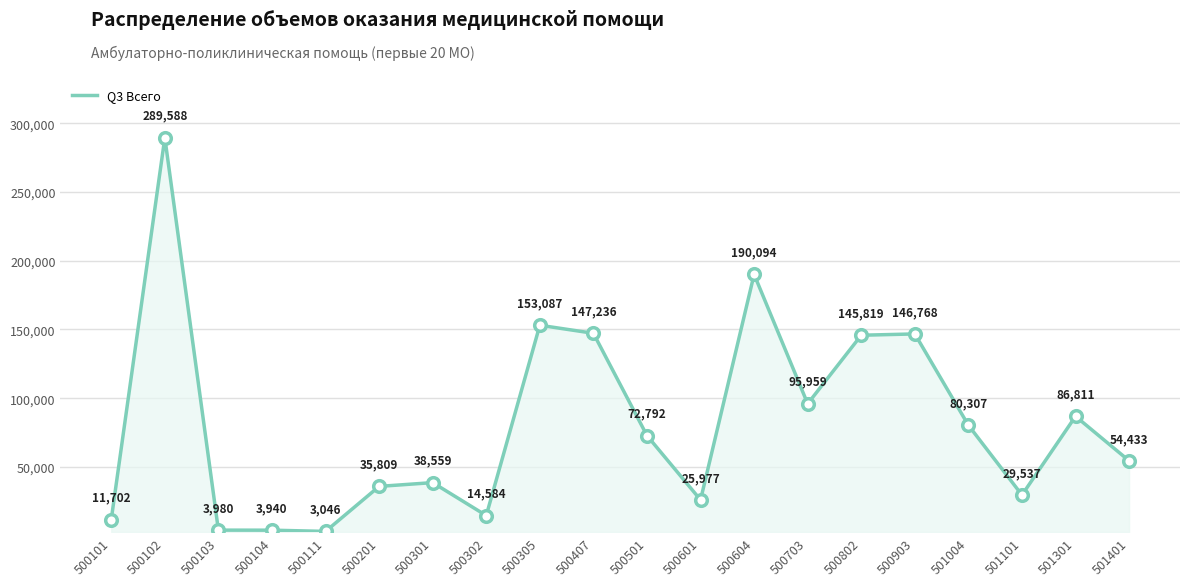

Between 500301 and 500201, which is larger?

500301